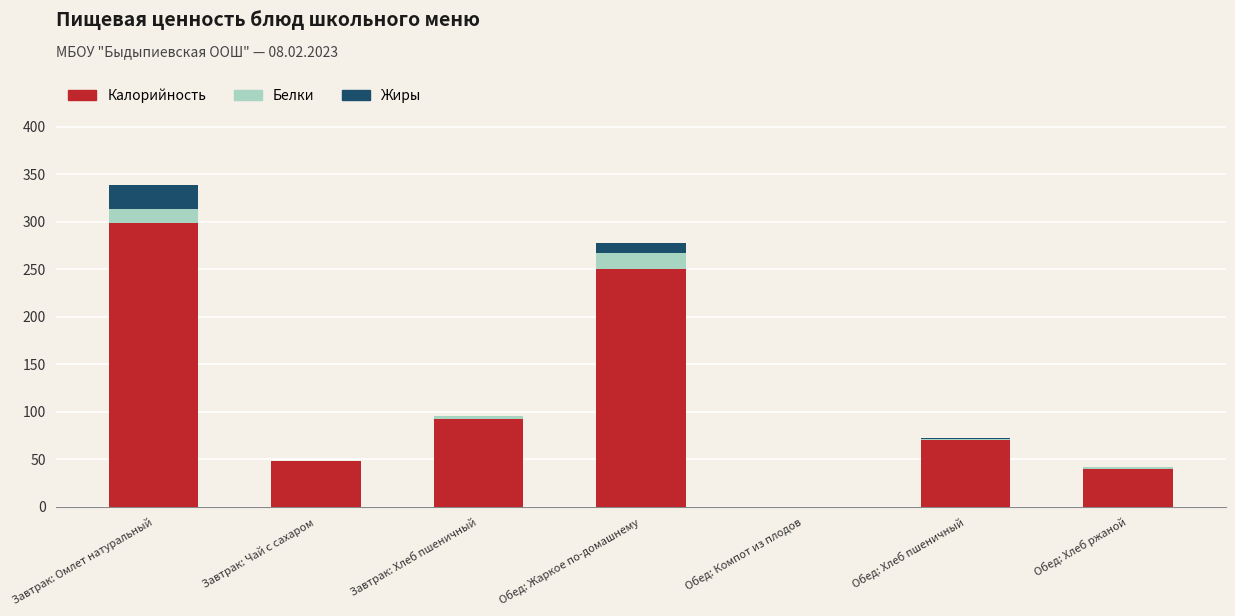

At which category is the sum across all series the highest?

Завтрак: Омлет натуральный